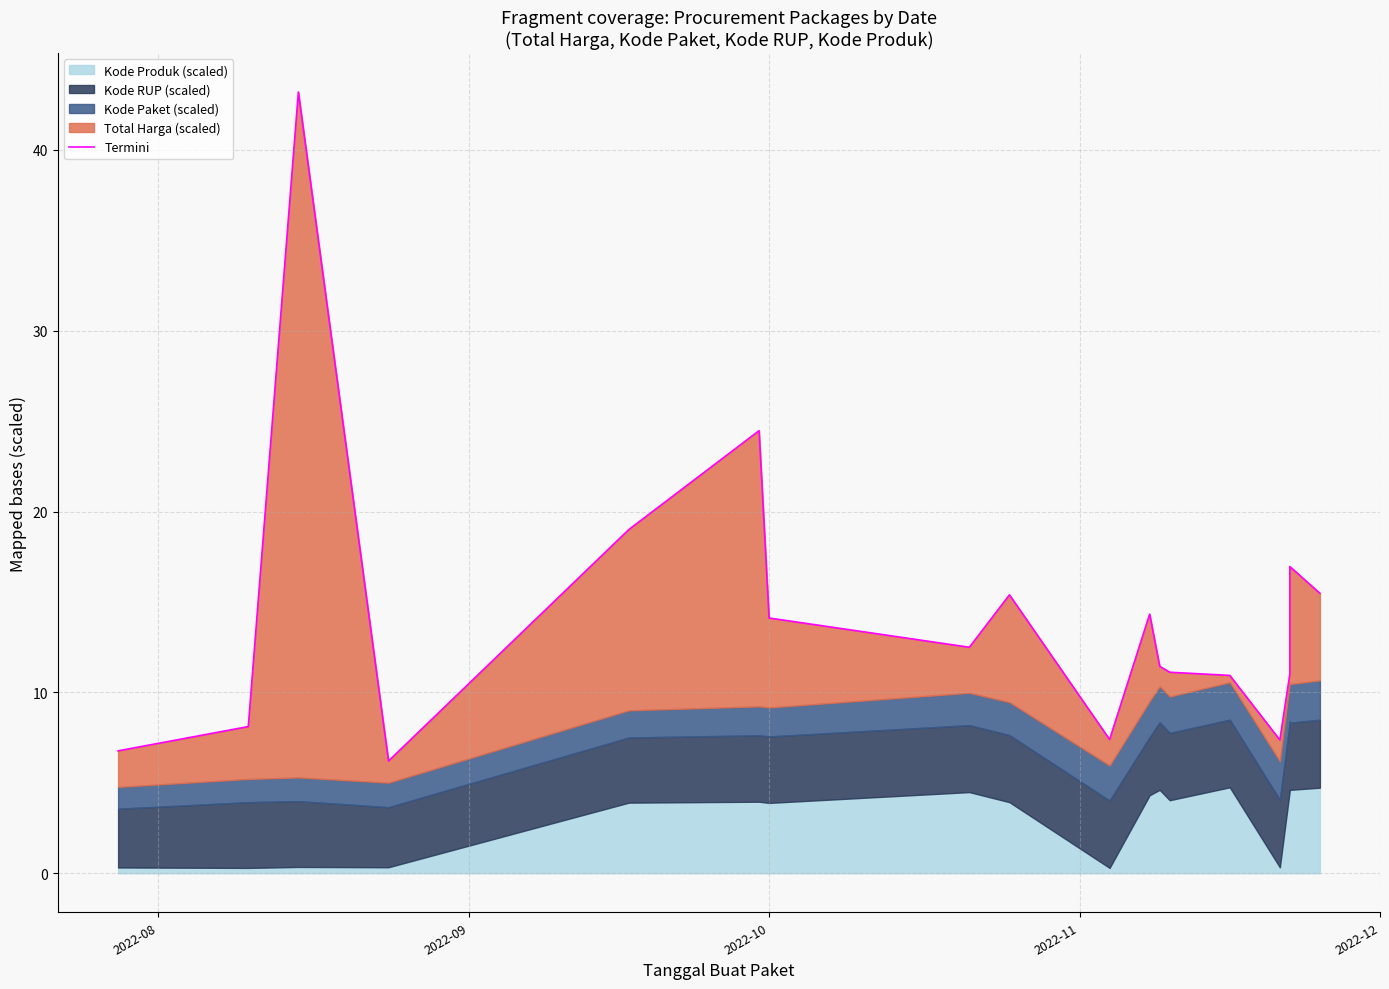

How many points are lower than both their immediate neighbors (excluding endpoints)?

4